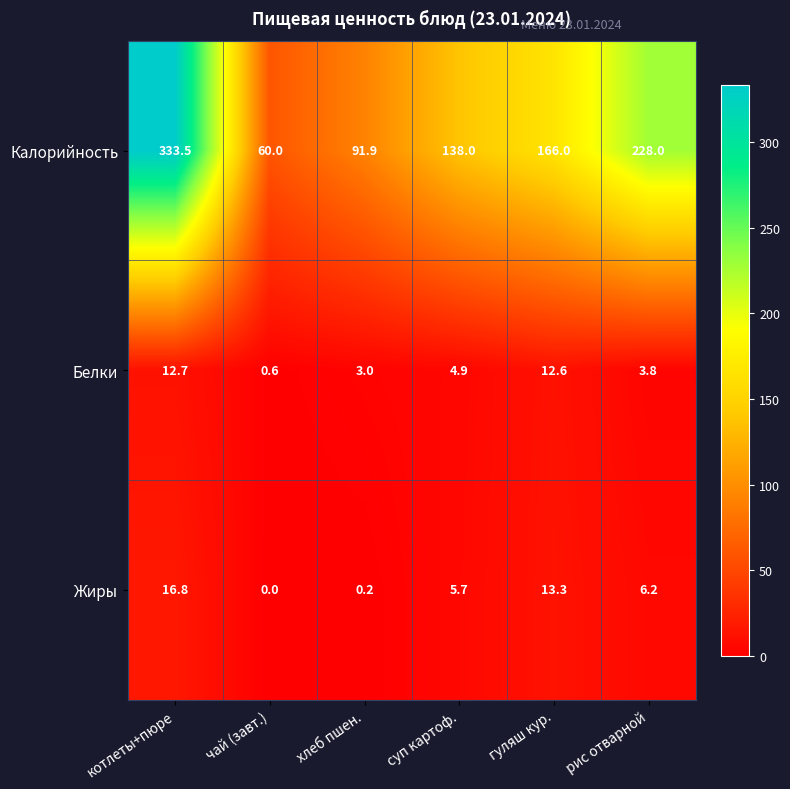

What is the average value of the Калорийность series?

169.6